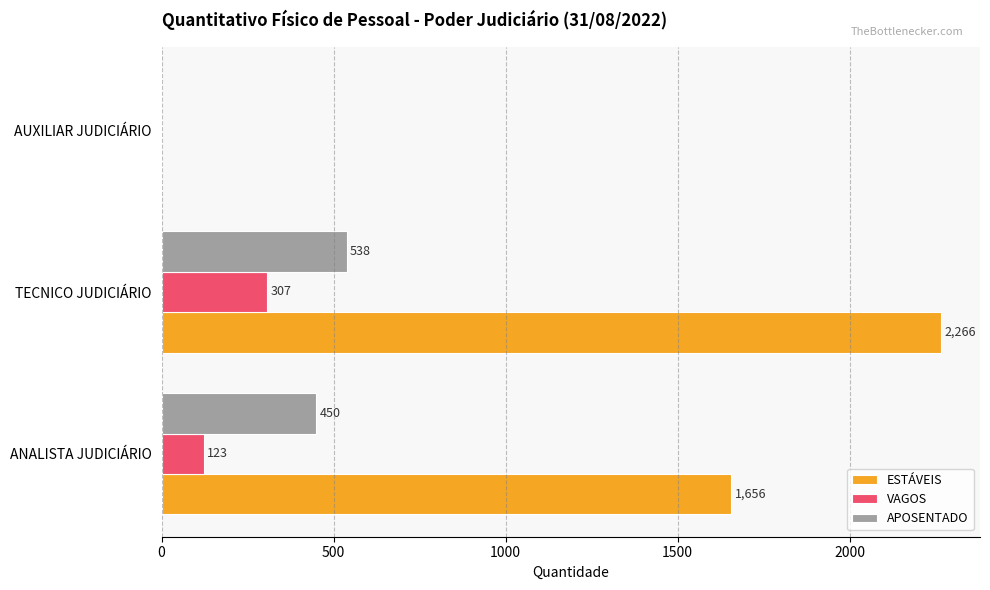

How many values in ESTÁVEIS are above zero?

2